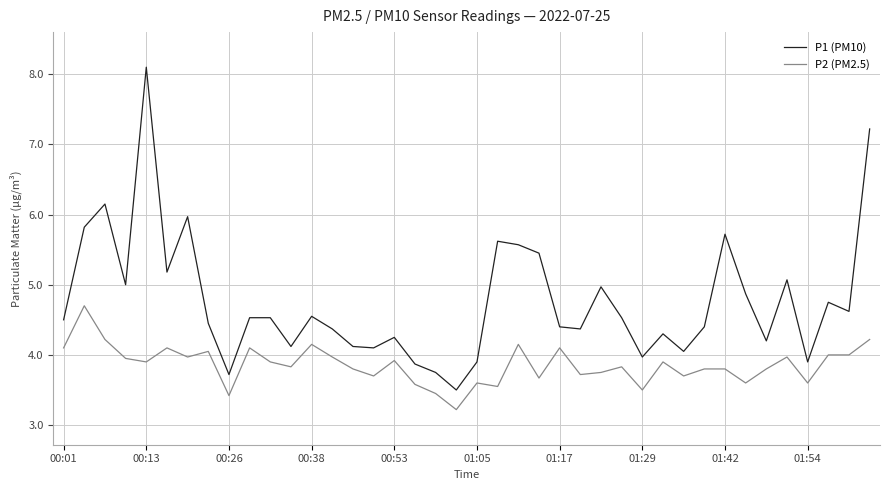

Which series has the largest range (max minus min)?

P1 (PM10)